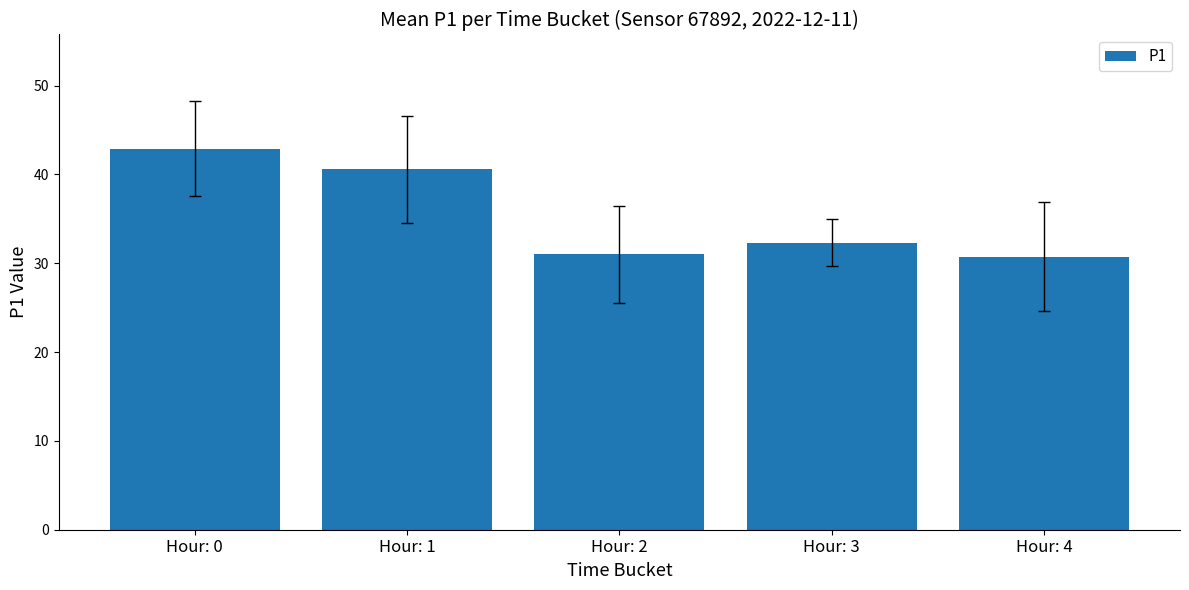

Reading right to left, extract all data points from this chart.

Hour: 4=30.8	Hour: 3=32.3	Hour: 2=31.0	Hour: 1=40.6	Hour: 0=42.9